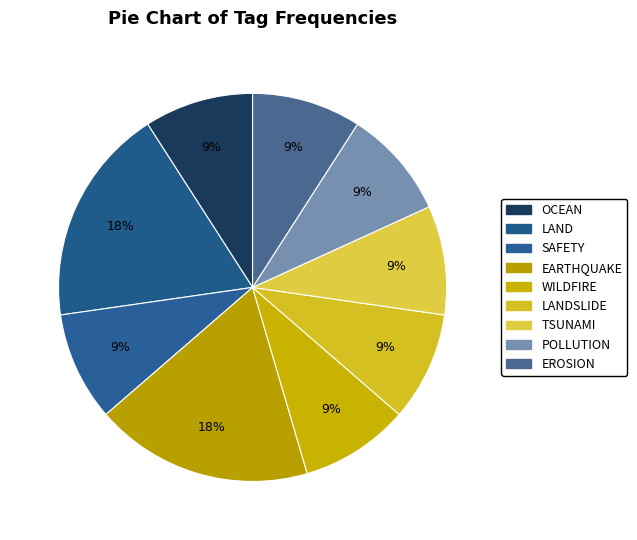

How many slices are in this pie chart?

9